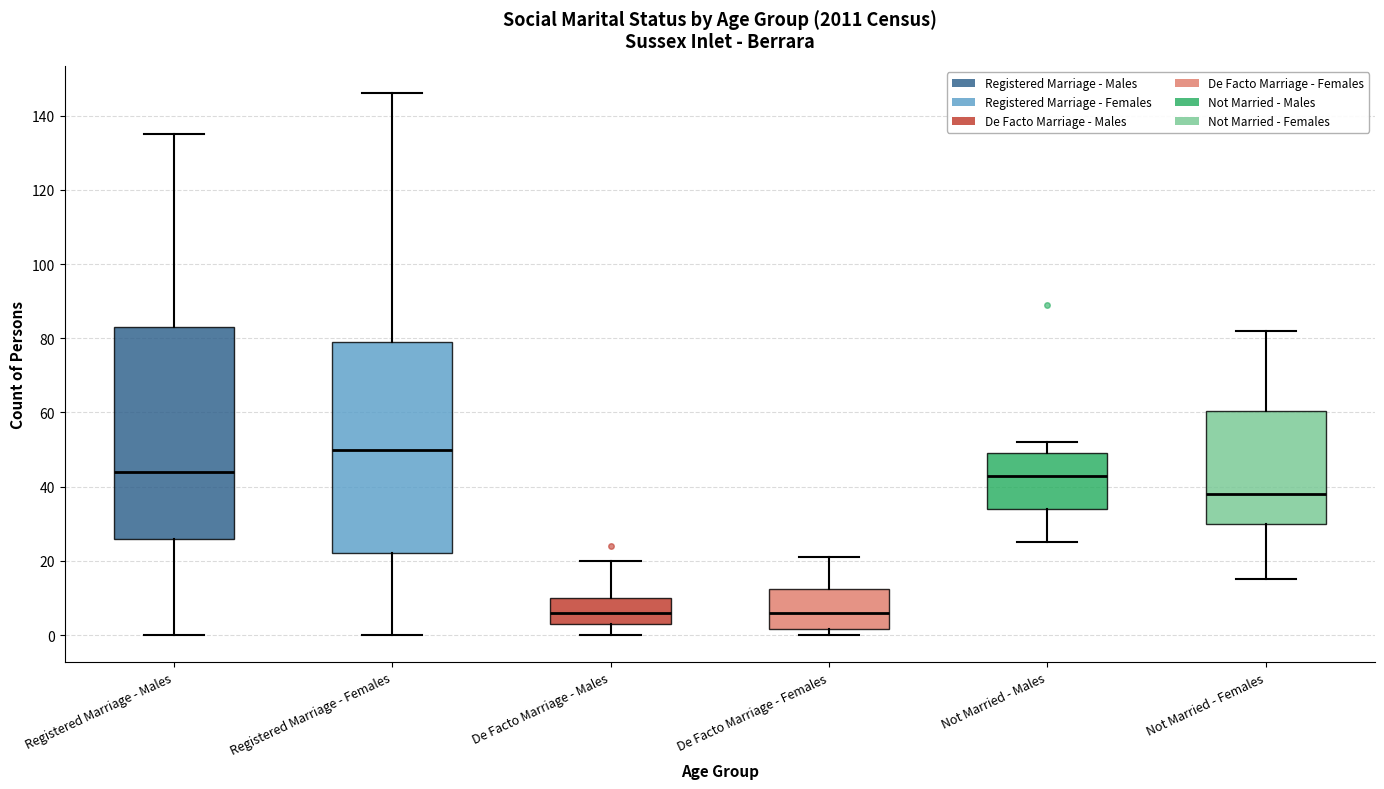

Which box has the highest median line?

Registered Marriage - Females